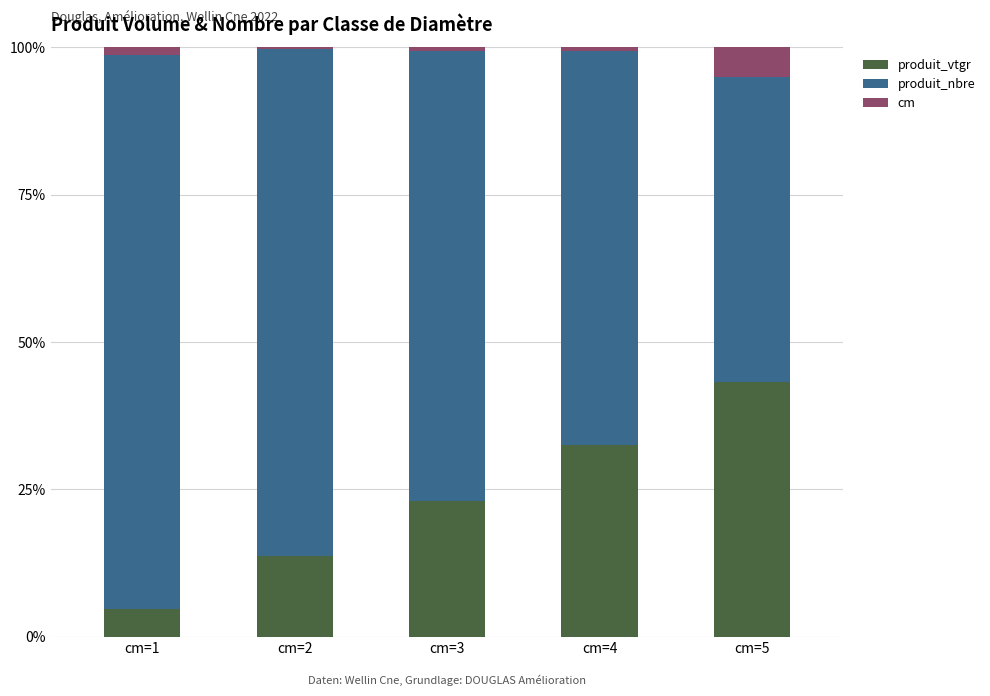

What is the sum of all produit_vtgr values?

117.4